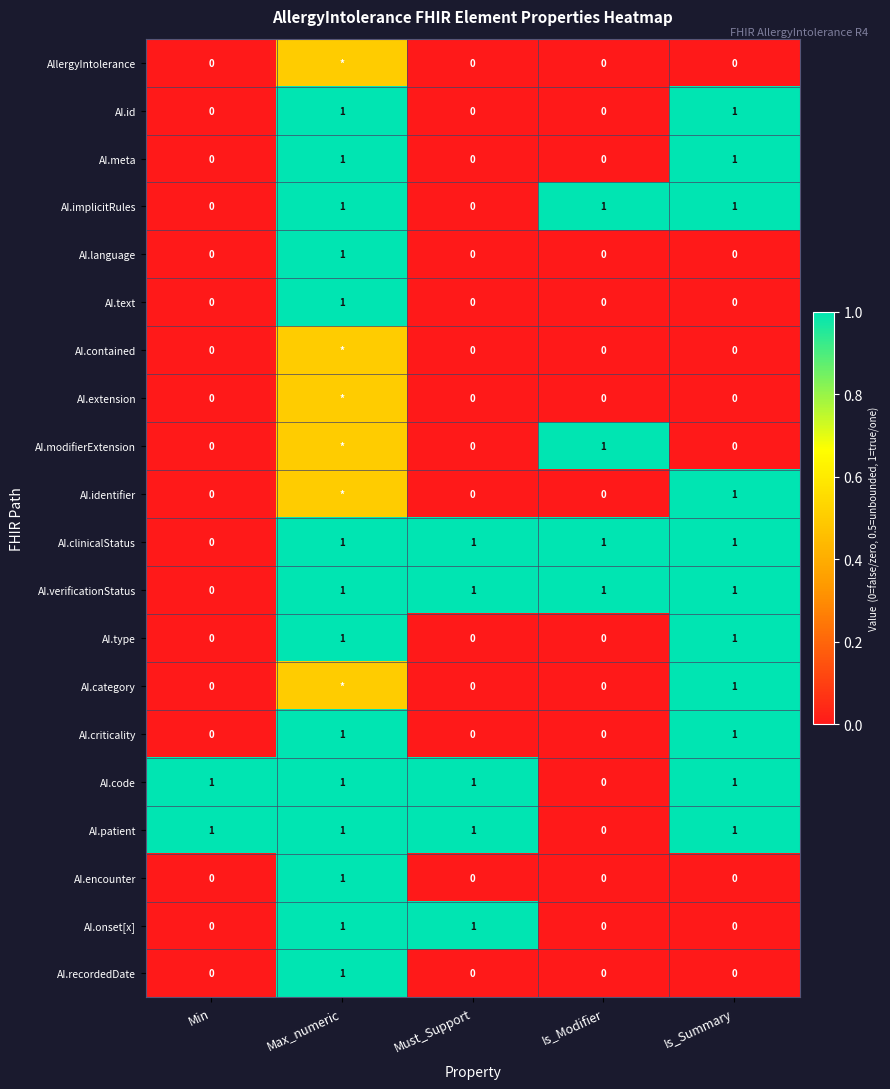

What is the spread (max minus min) of values at Min?

1.0